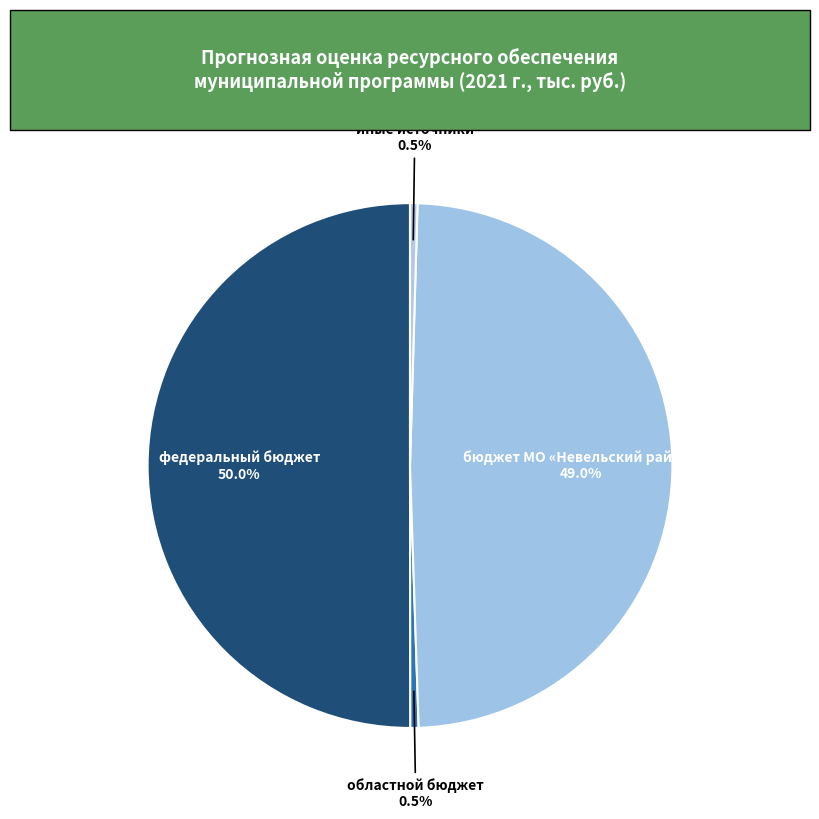

What is the total percentage of иные источники and бюджет МО «Невельский район»?

49.5%